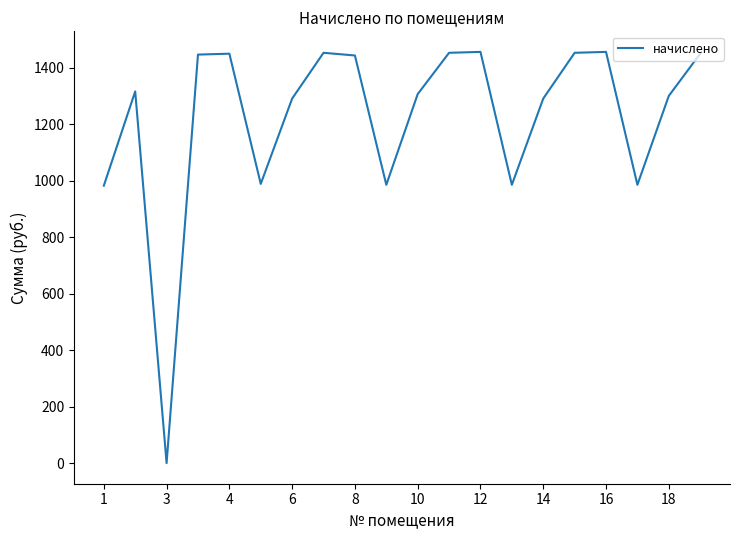

Does the chart have visible grid lines?

No